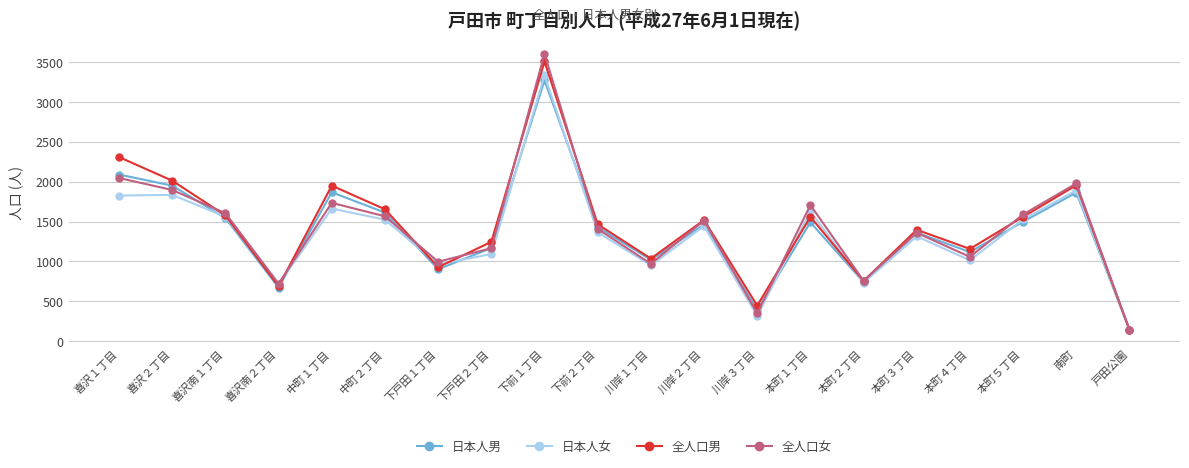

What is the spread (max minus min) of values at 川岸２丁目?

75